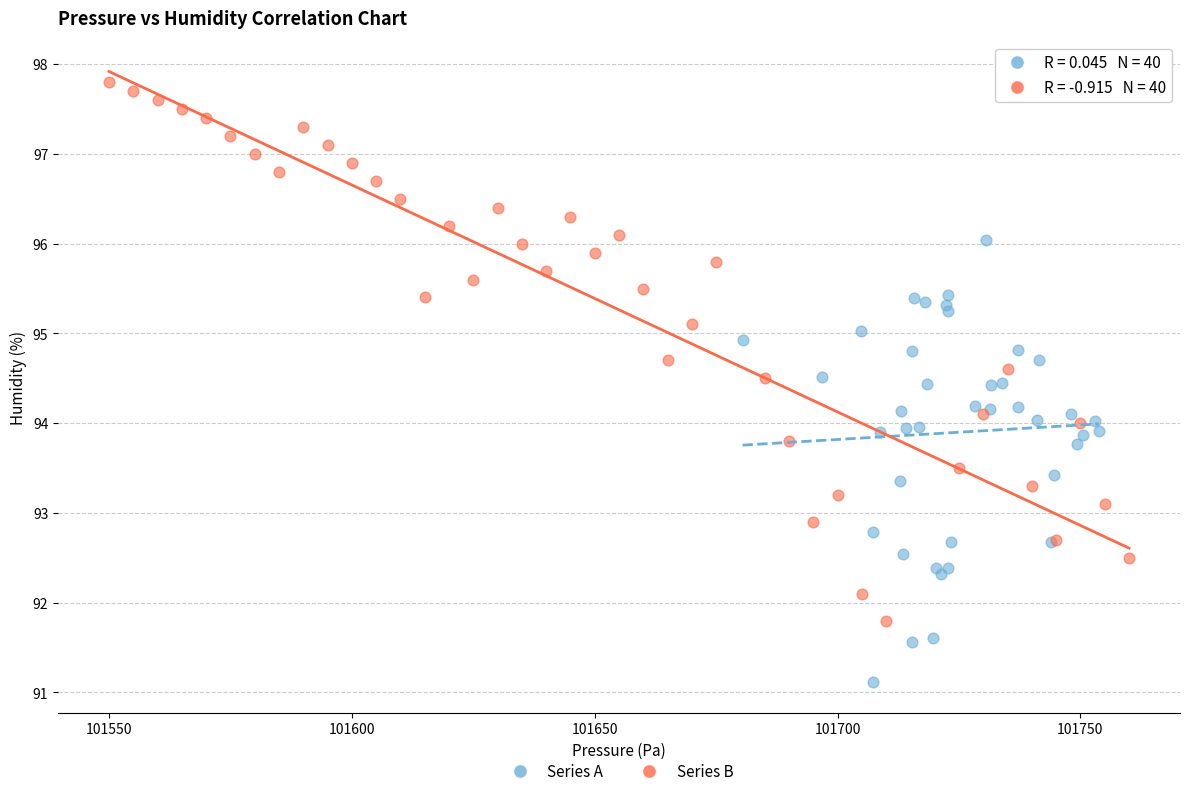

Which series contains the highest Y value?

Series B